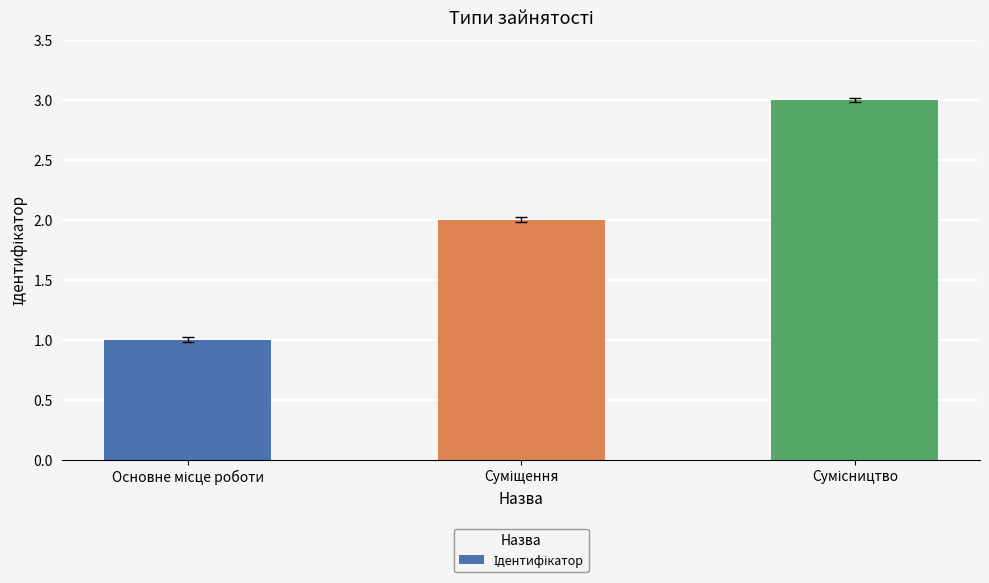

How many values are below 2?

1